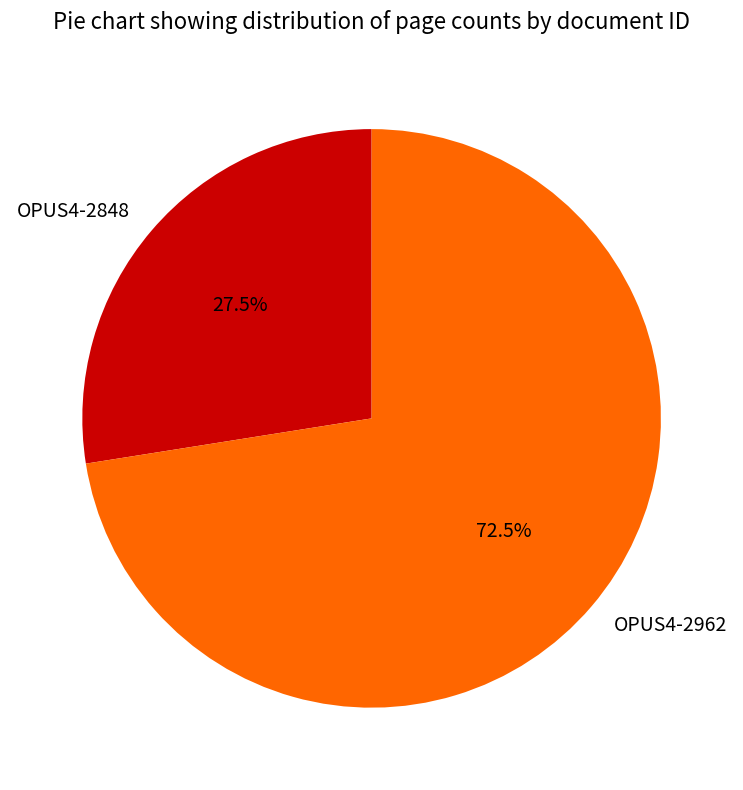

What is the ratio of the value at OPUS4-2962 to the value at OPUS4-2848?

2.6